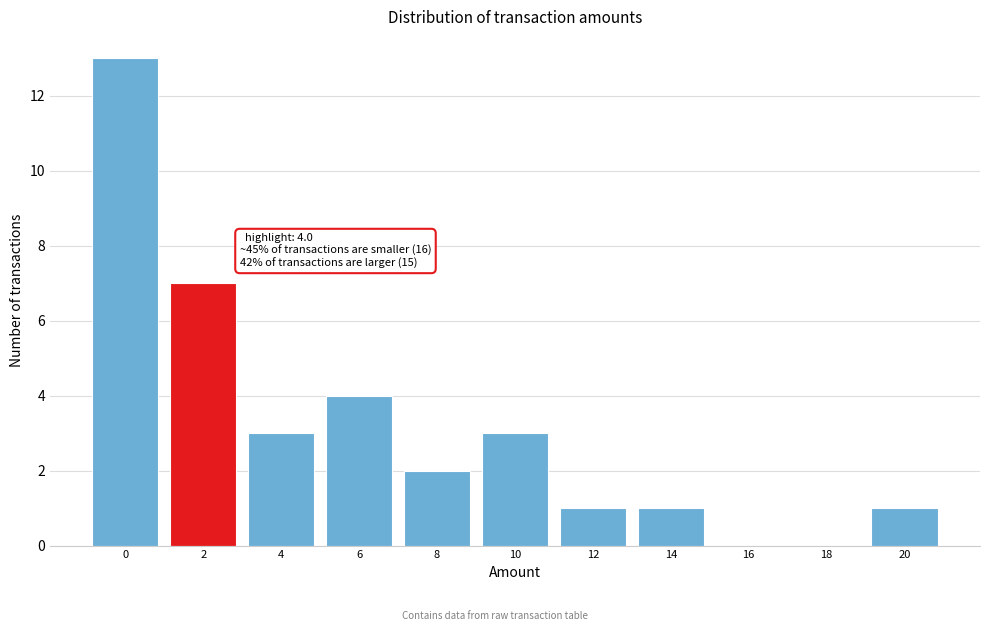

Reading left to right, transcribe all the data shown in this chart.

0=13	2=7	4=3	6=4	8=2	10=3	12=1	14=1	16=0	18=0	20=1